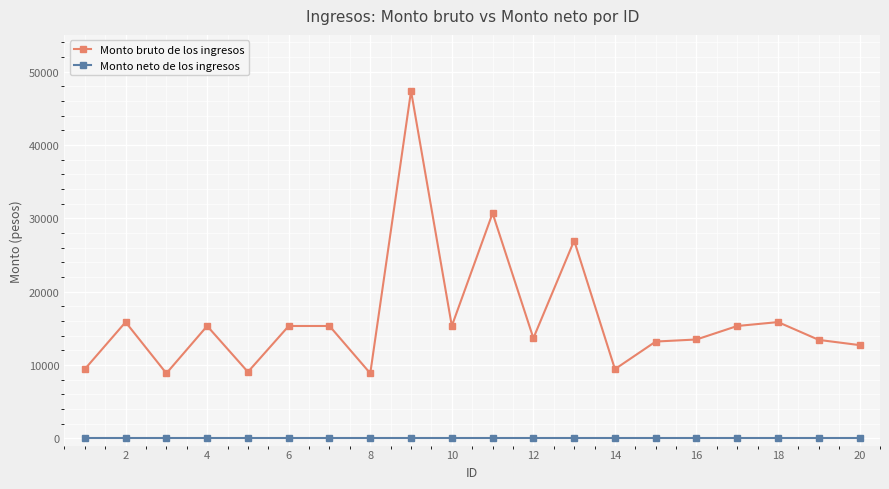

Which series has the widest spread of values?

Monto bruto de los ingresos